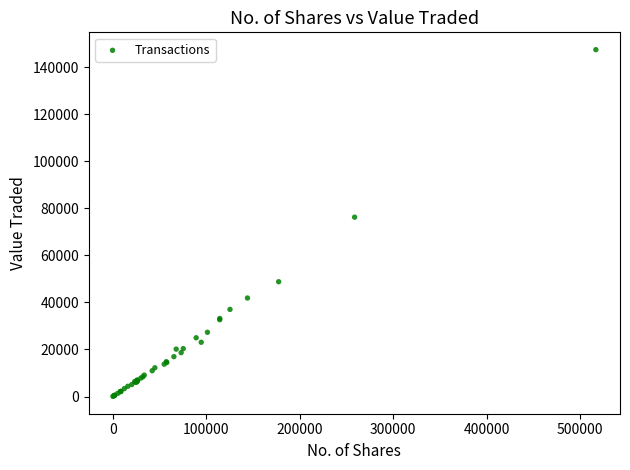

What Y value in the scatter plot is closest to 73802?

76297